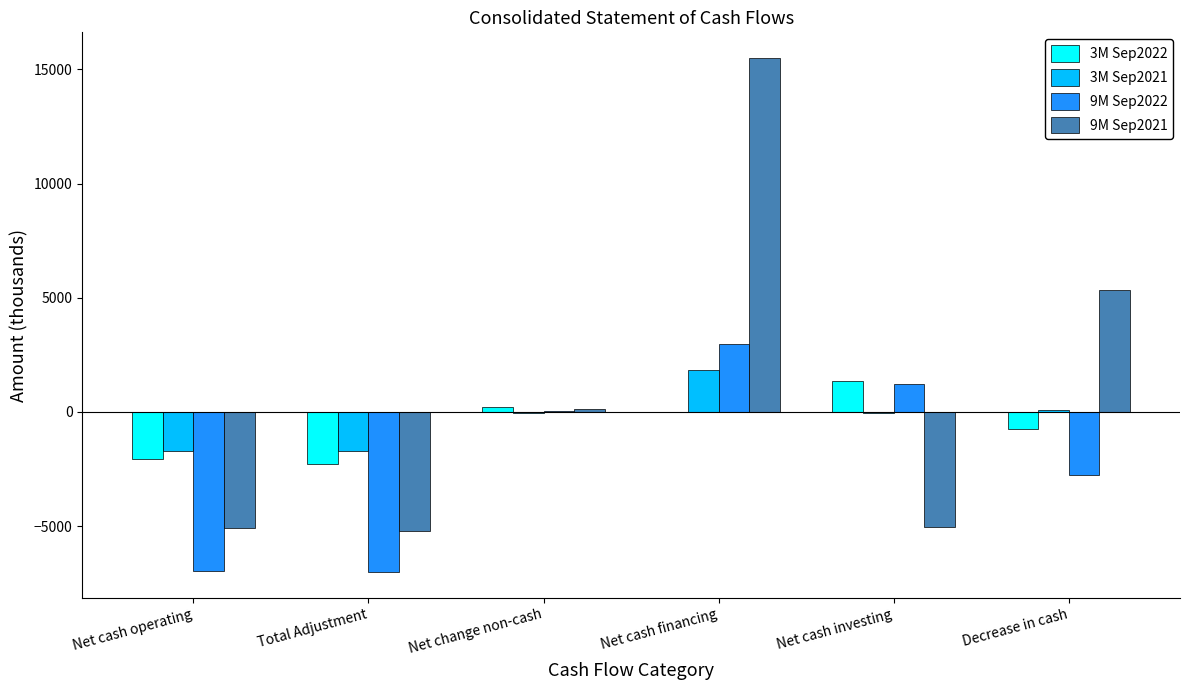

Which series changed the most between Net cash financing and Decrease in cash?

9M Sep2021